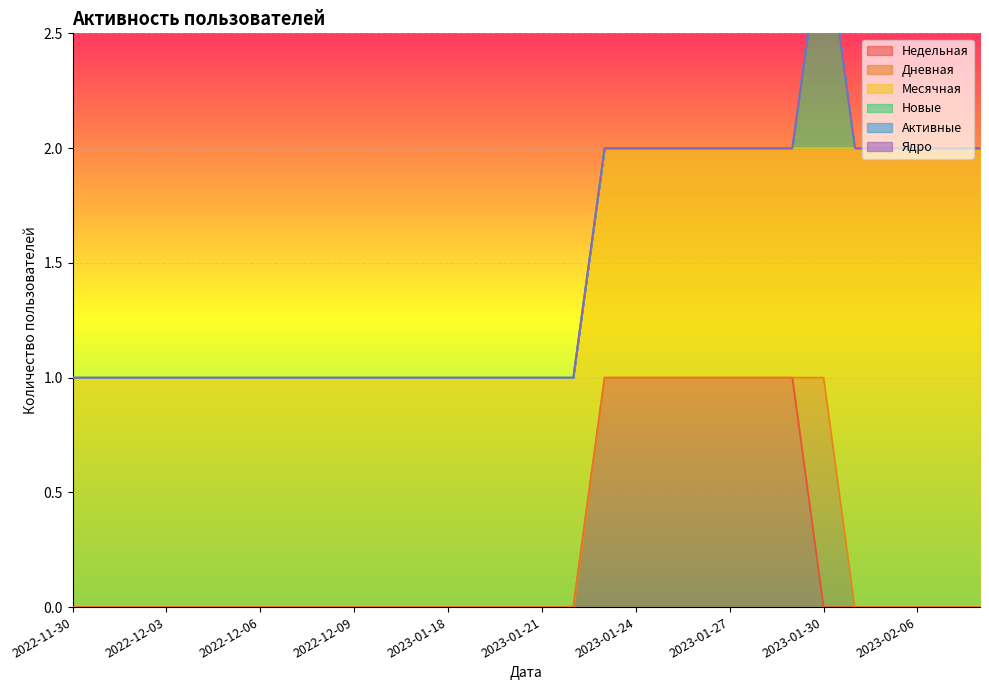

Between 2023-01-19 and 2023-01-21, which is larger?

2023-01-19